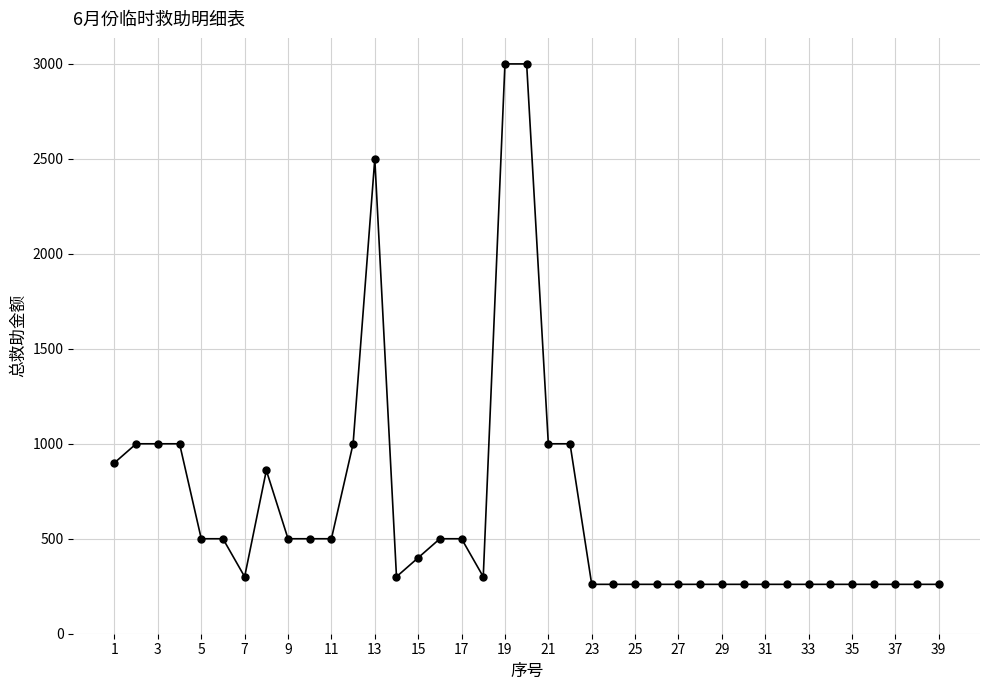

Does the chart have visible grid lines?

Yes